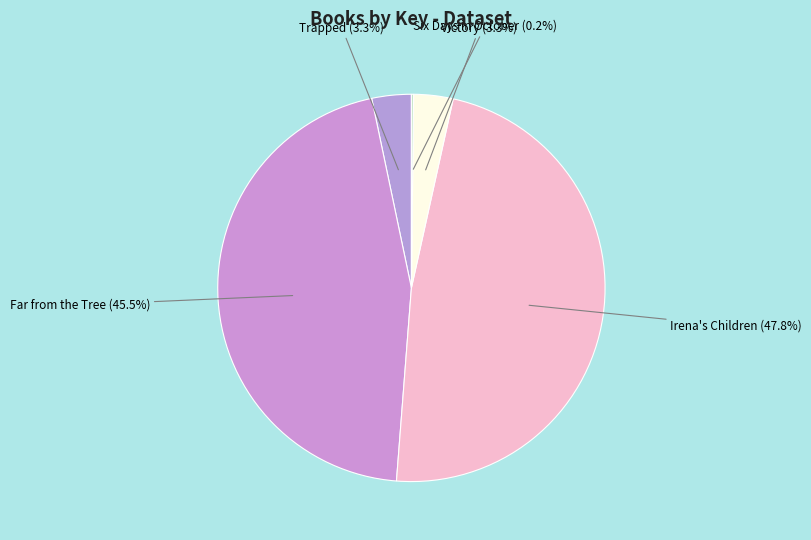

How many slices are in this pie chart?

5